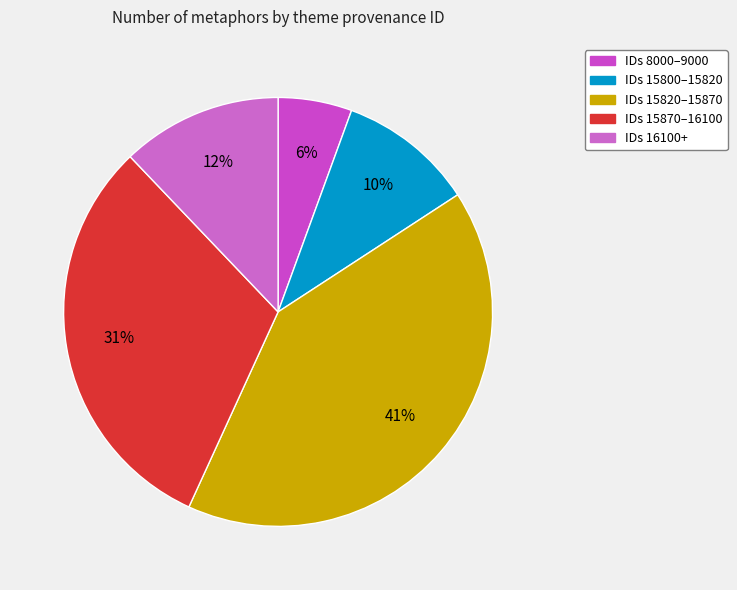

Count the number of slices in the pie.

5